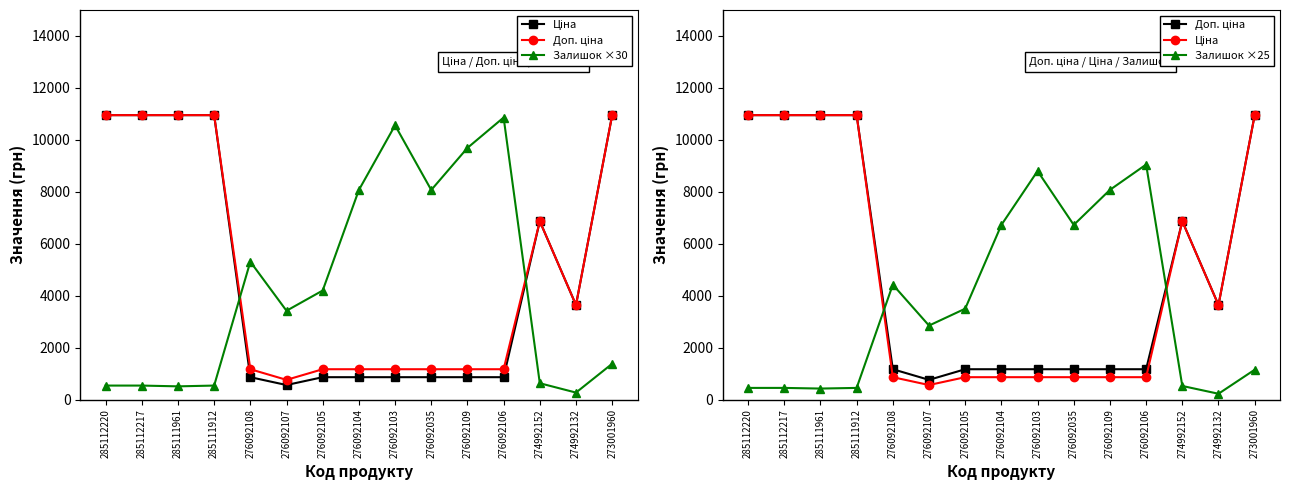

What is the label of the 4th point from the left?

285111912